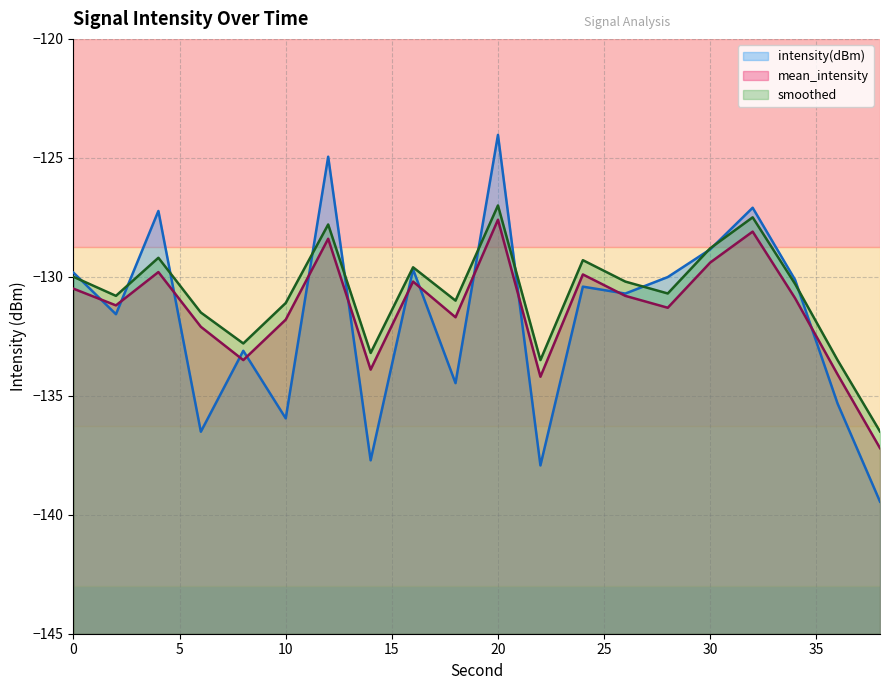

Which category has the highest value across all series?

20